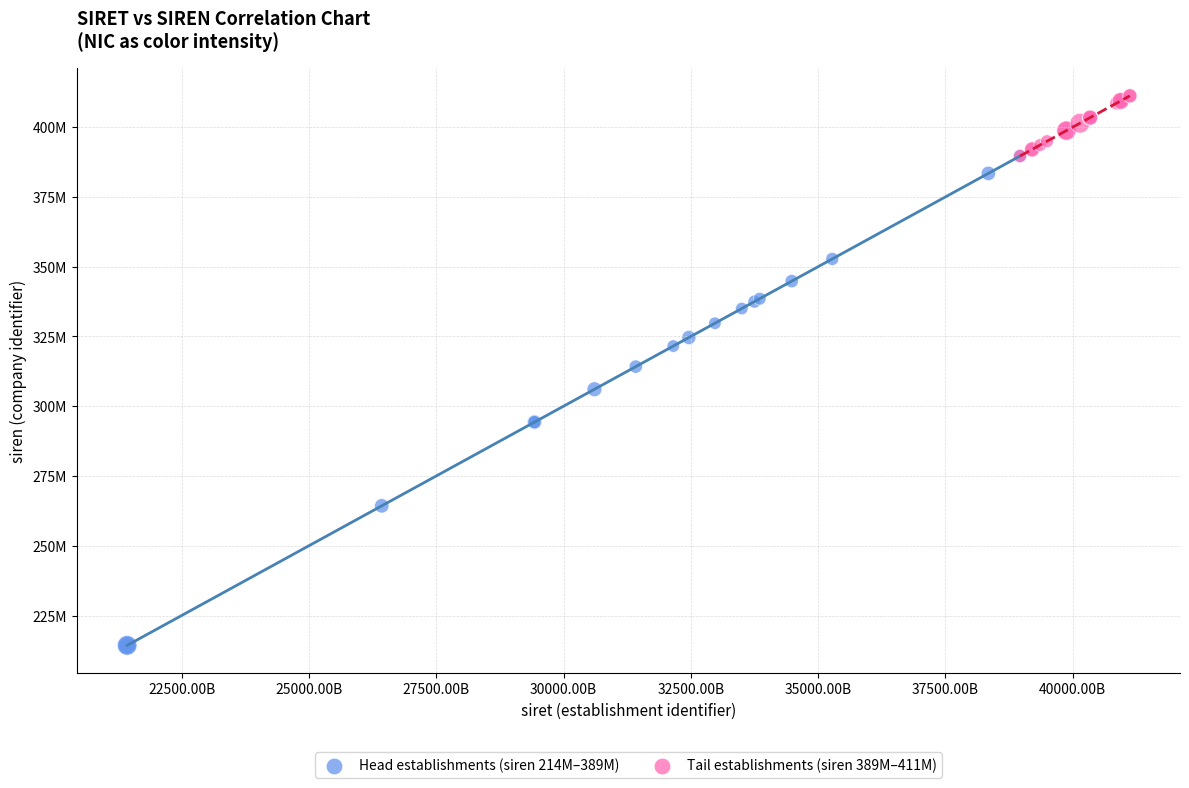

What are all the series names shown in the legend?

Head establishments (siren 214M–389M), Tail establishments (siren 389M–411M)